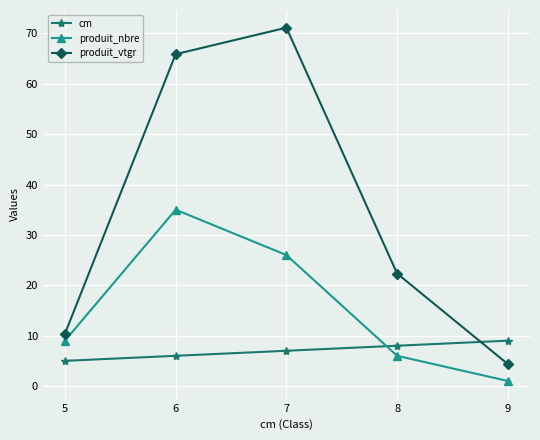

What is the sum of all cm values?

35.0